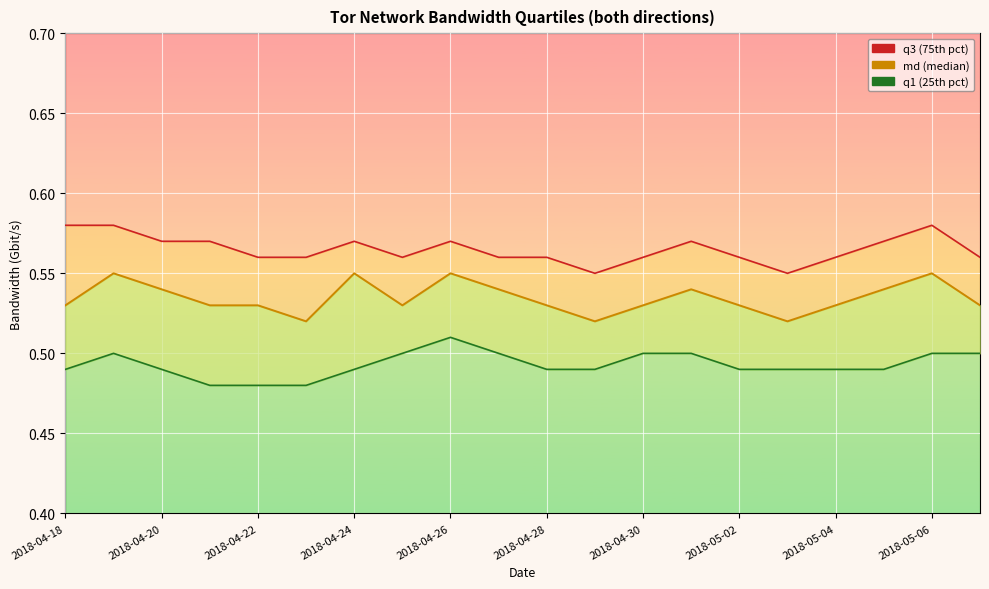

What position from the right is 2018-04-21?

17